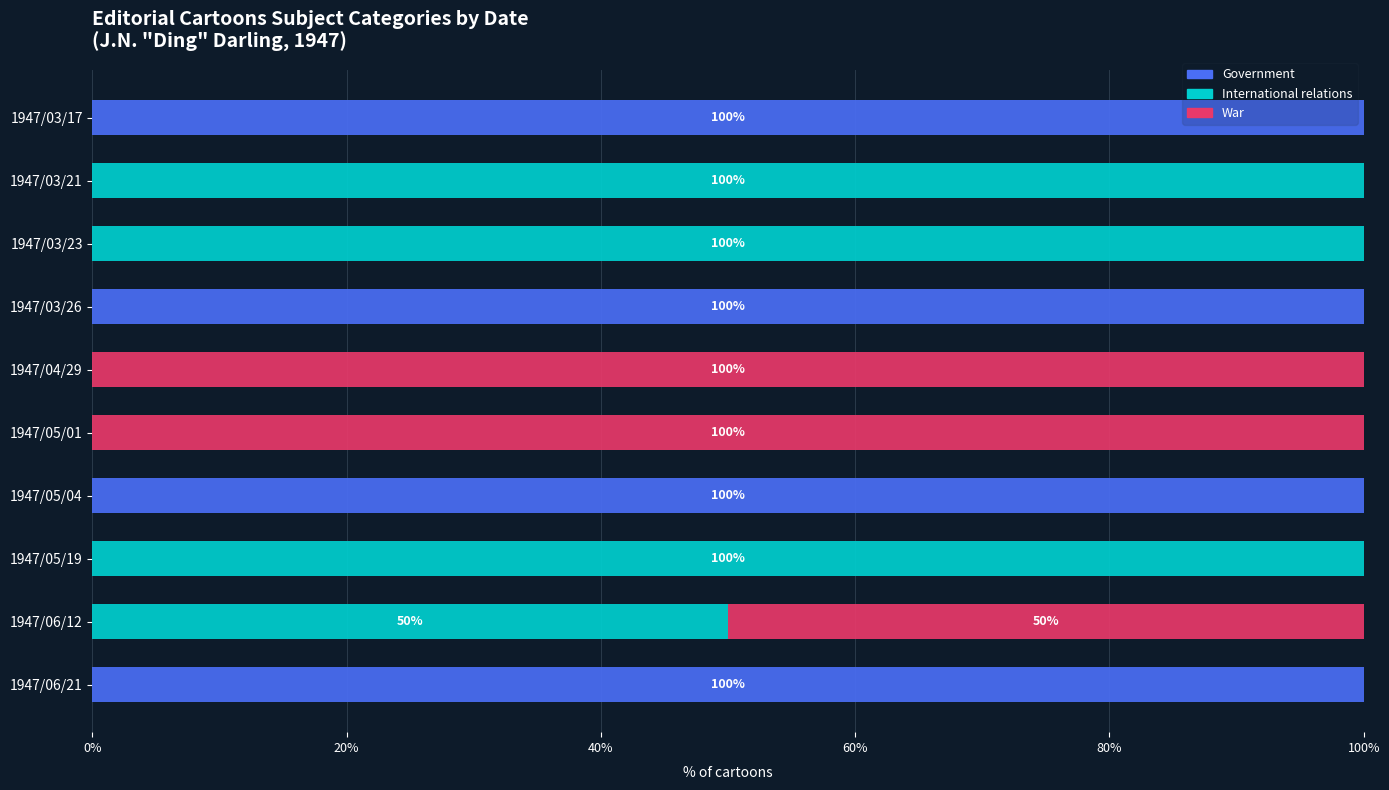

Is it true that Government equals 54 at 1947/04/29?

False